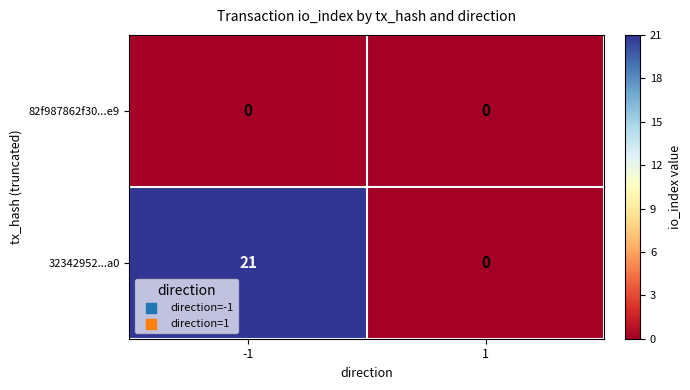

Which series has the largest total across all categories?

32342952...a0